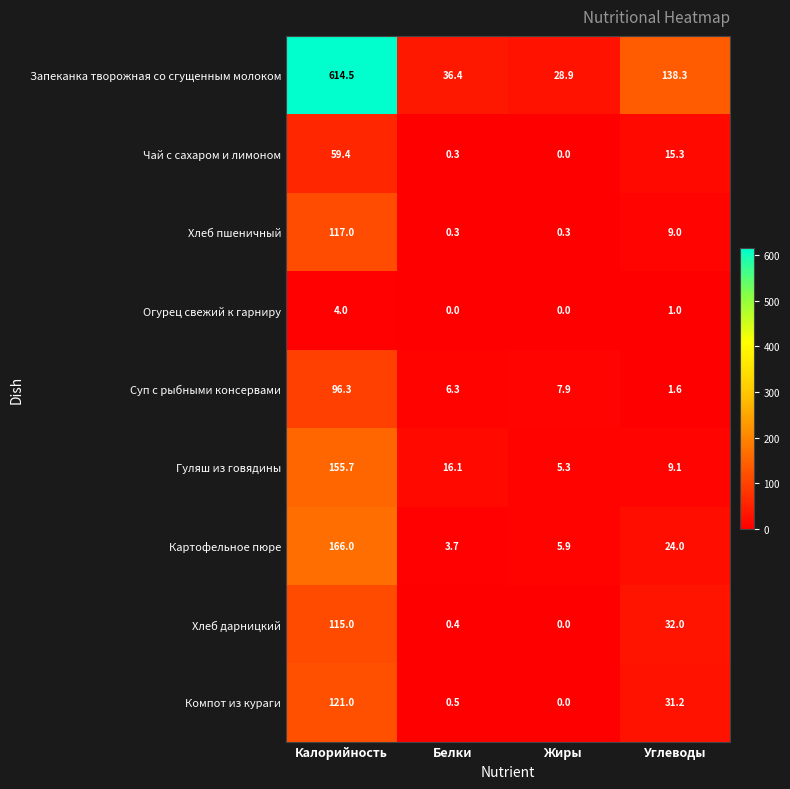

The value of Хлеб дарницкий at Углеводы is 12.3. True or false?

False